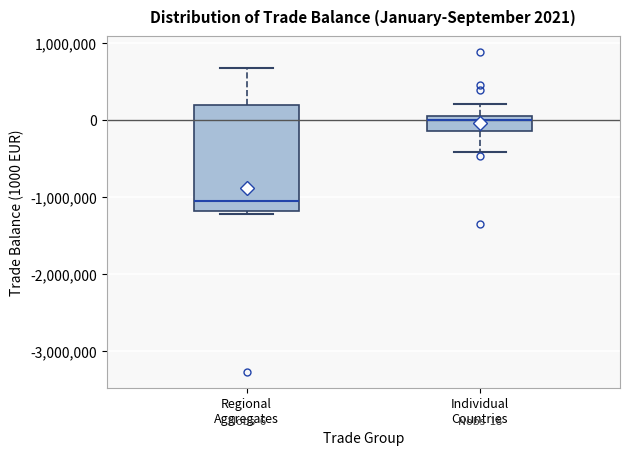

Which box's median line is the highest?

Individual Countries